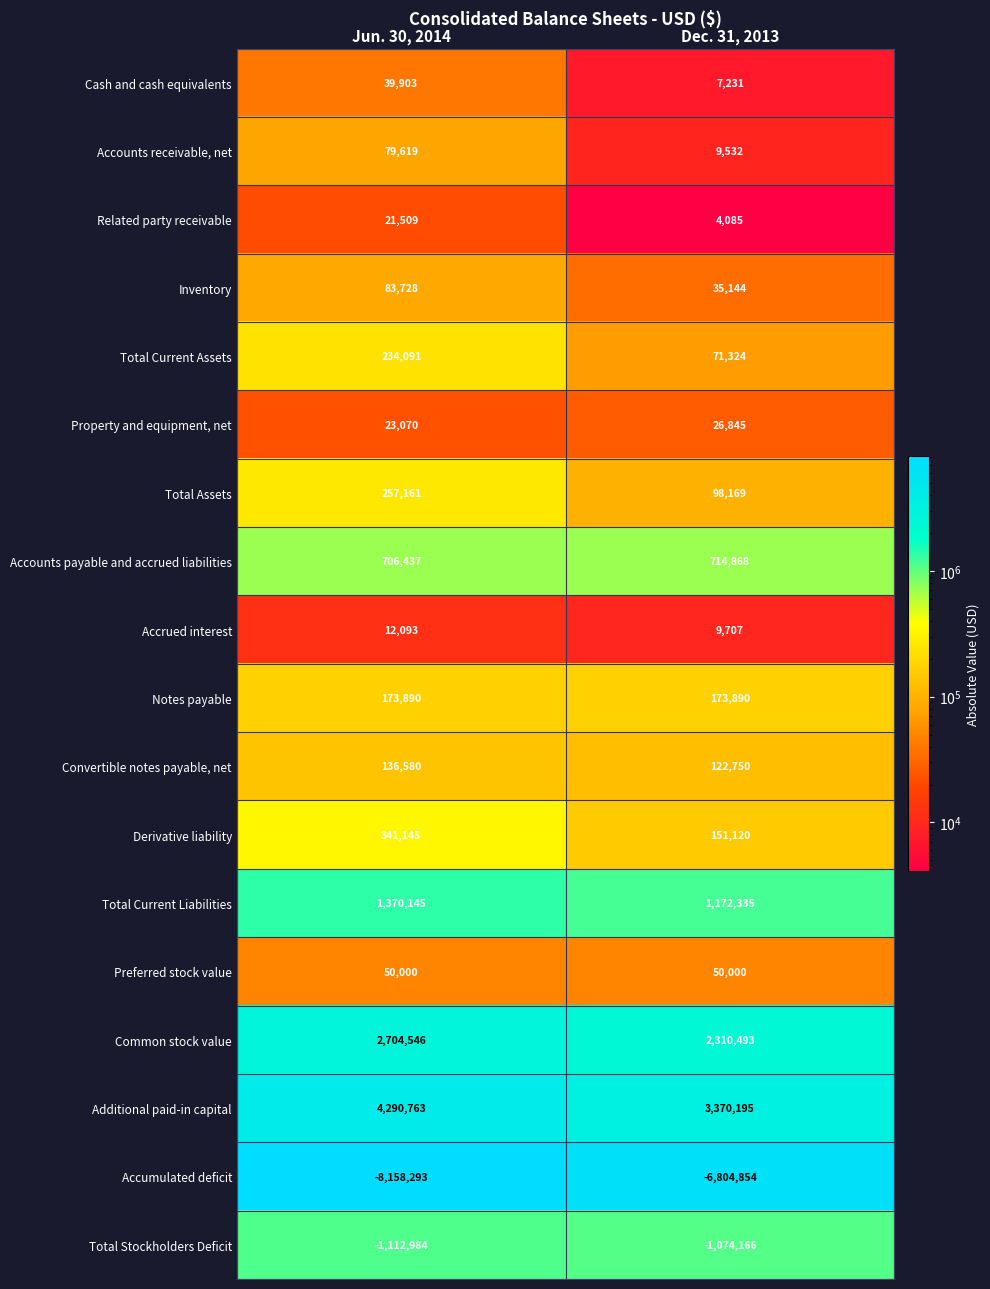

How many series are shown in this chart?

18